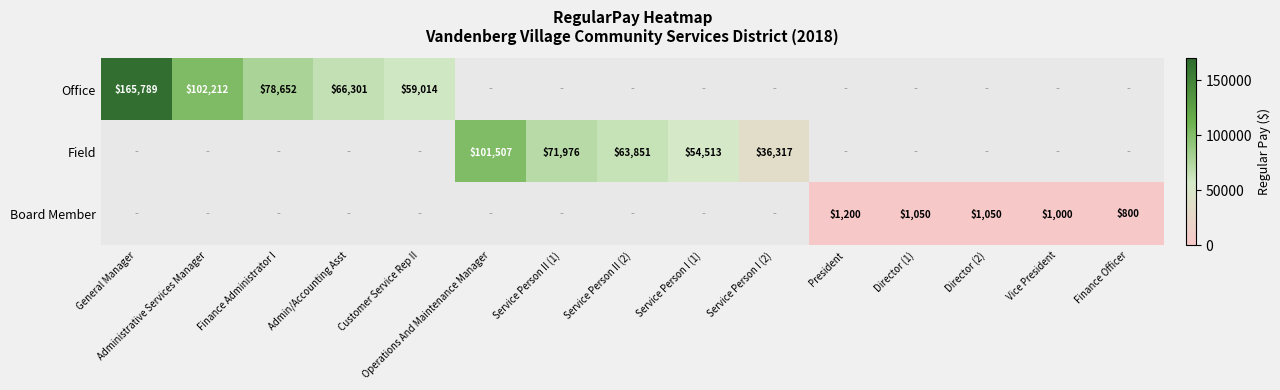

Is it true that Board Member equals 1000 at Vice President?

True